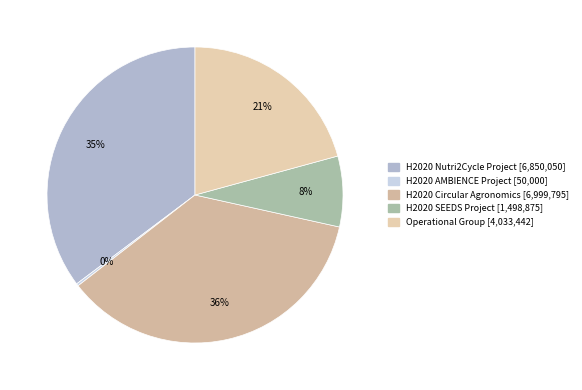

Is there any slice that represents more than half of the pie?

No